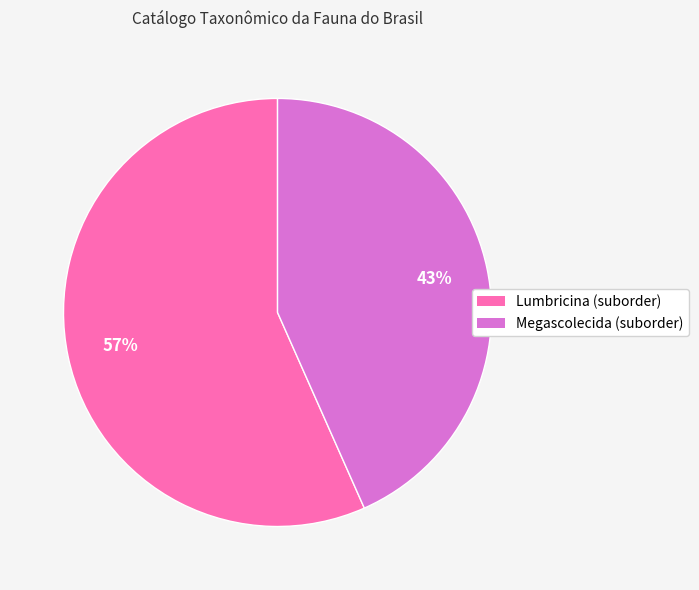

How many slices are in this pie chart?

2